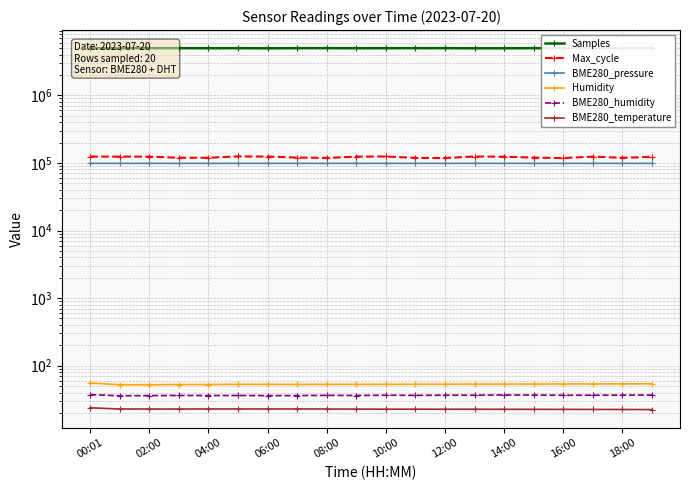

Is it true that BME280_humidity equals 36.2 at 06:00?

True